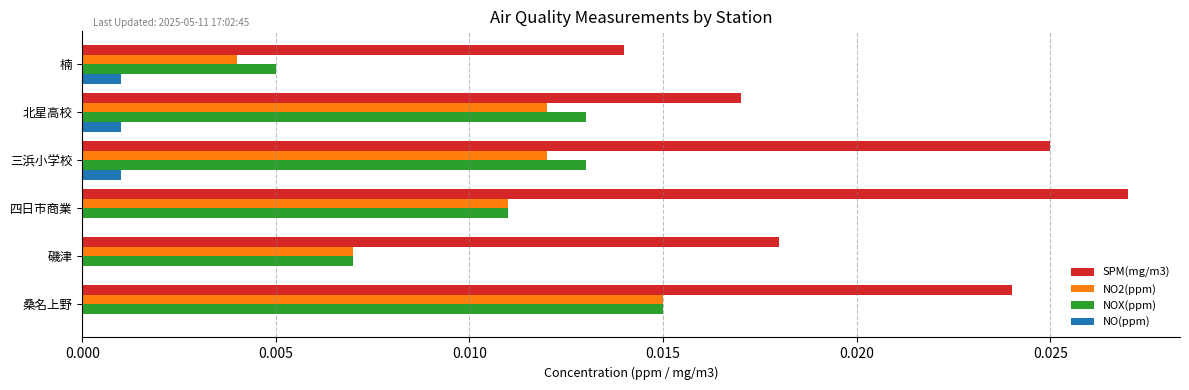

At which category is the sum across all series the highest?

桑名上野